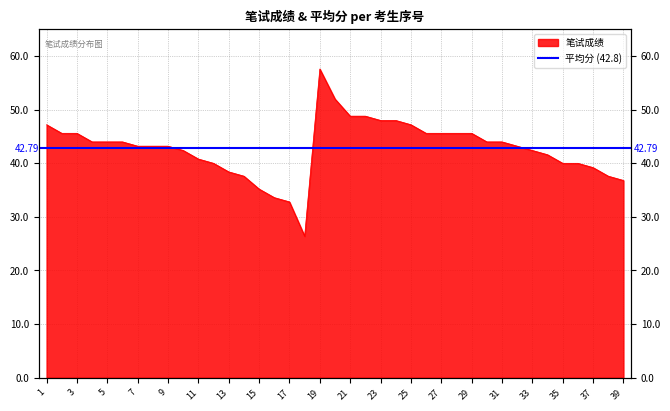

Rank the categories by value from lowest to highest.

18, 17, 16, 15, 39, 14, 38, 13, 37, 12, 35, 36, 11, 34, 10, 33, 7, 8, 9, 32, 4, 5, 6, 30, 31, 2, 3, 26, 27, 28, 29, 1, 25, 23, 24, 21, 22, 20, 19